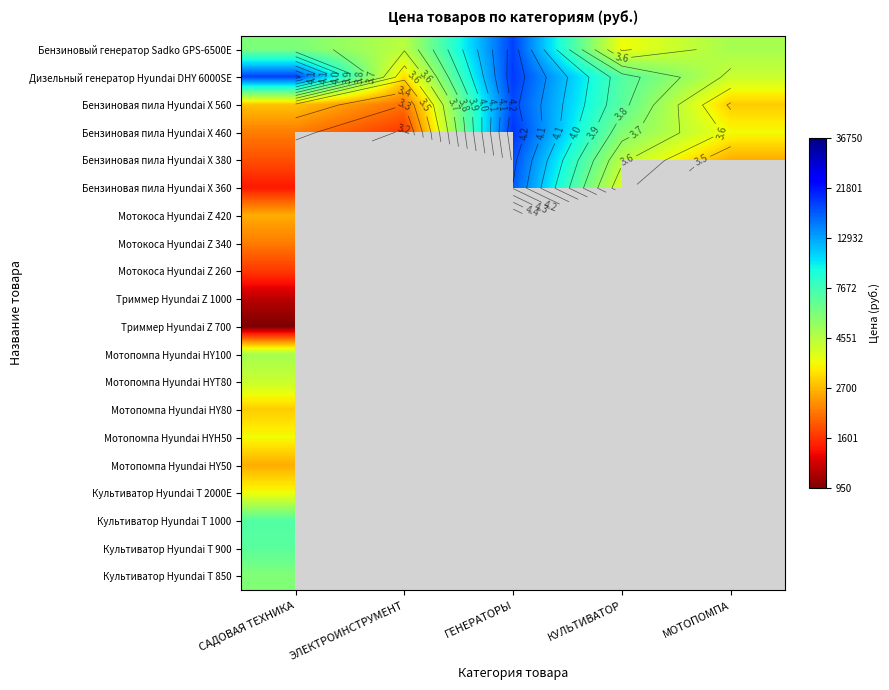

What is the smallest value displayed?

3.0